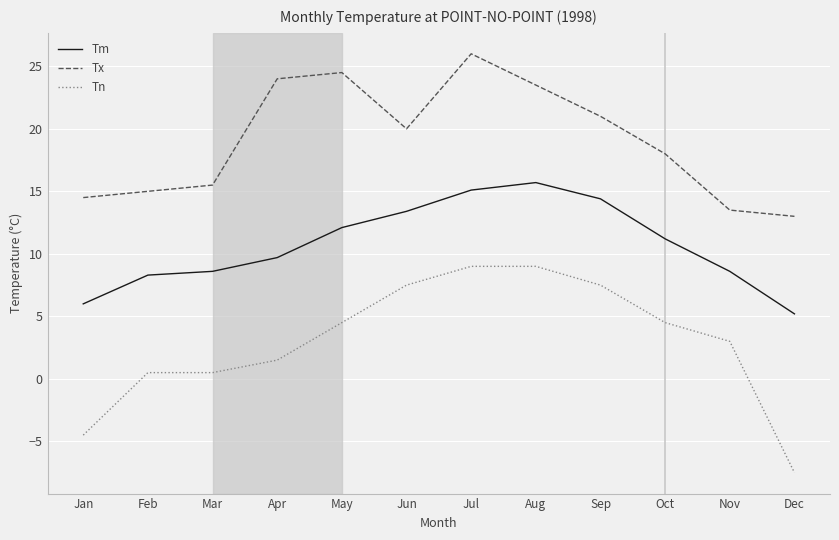

Rank the series at Nov from lowest to highest value.

Tn, Tm, Tx